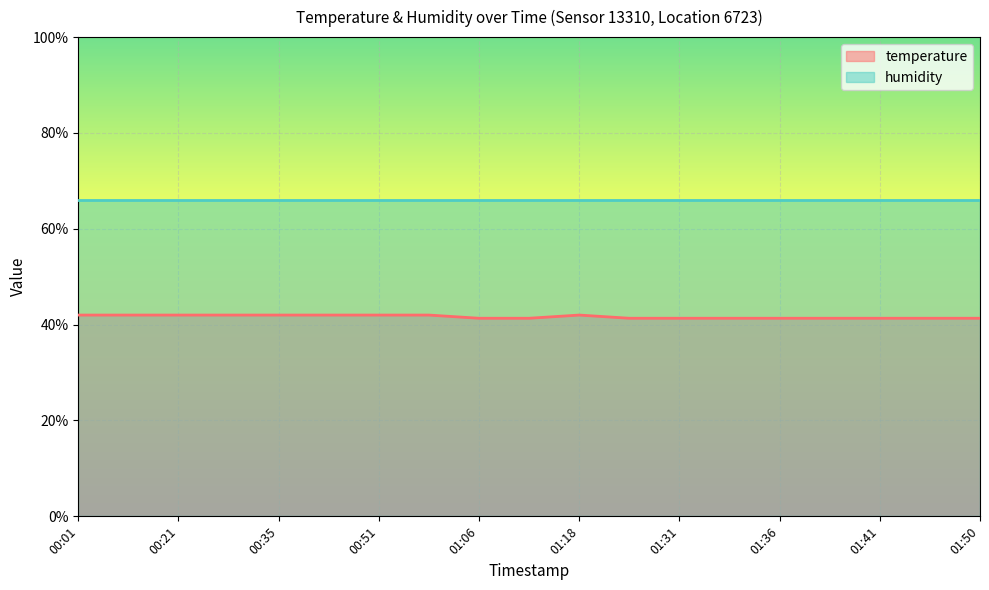

Reading left to right, extract all data points from this chart.

00:01=42.0	00:13=42.0	00:21=42.0	00:28=42.0	00:35=42.0	00:43=42.0	00:51=42.0	00:59=42.0	01:06=41.3	01:13=41.3	01:18=42.0	01:26=41.3	01:31=41.3	01:34=41.3	01:36=41.3	01:39=41.3	01:41=41.3	01:45=41.3	01:50=41.3